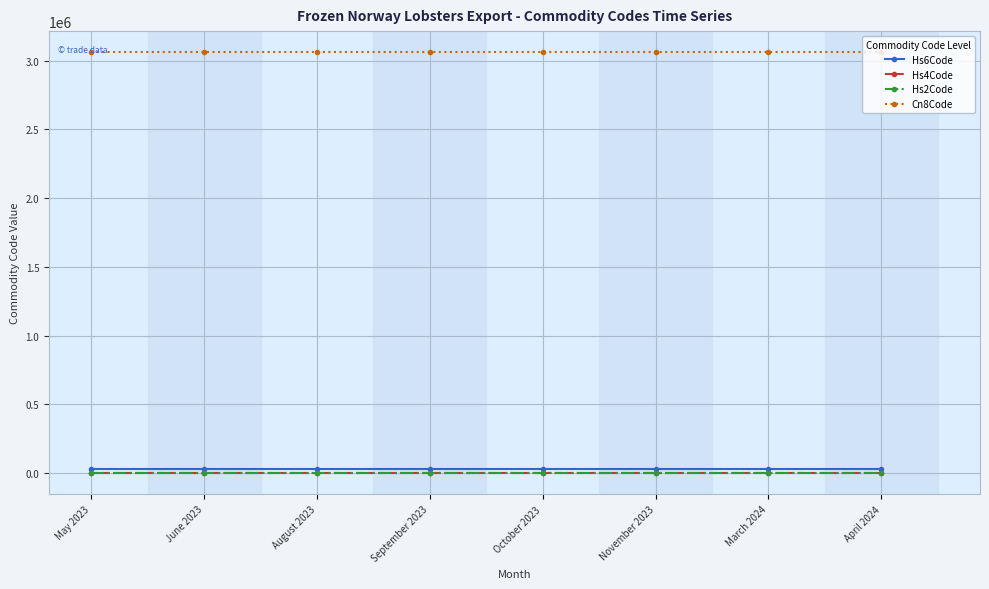

What is the total value across all series at June 2023?

3092424